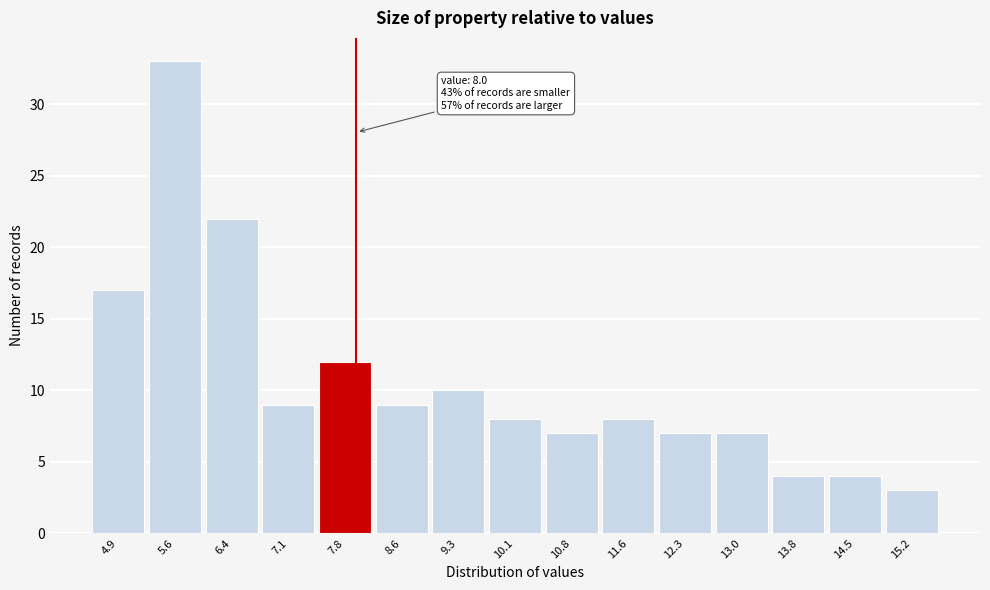

Which range on the x-axis has the tallest bar?

5.26 to 6.00